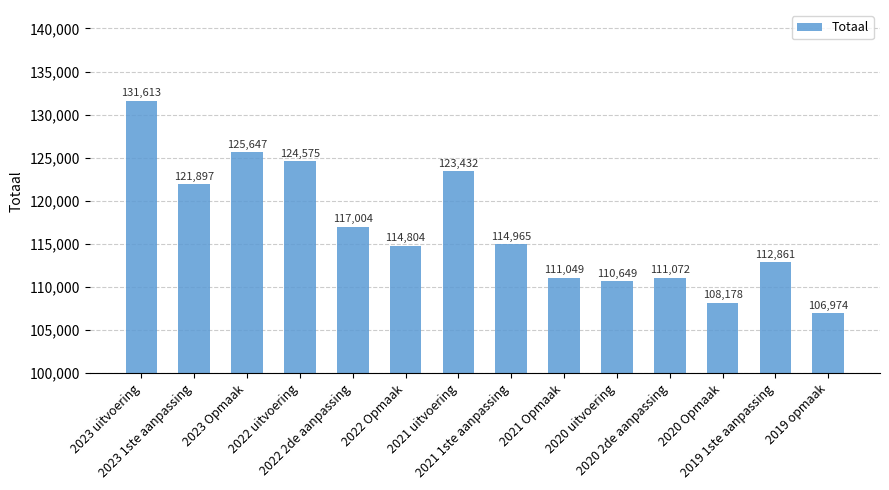

The value at 2023 uitvoering is 131613. True or false?

True